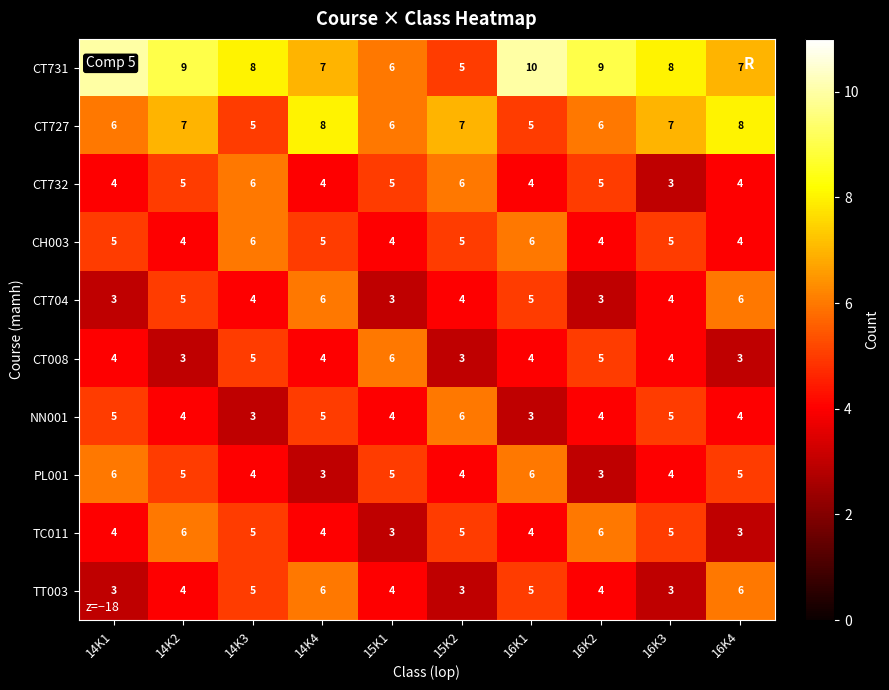

Which series has the widest spread of values?

CT731